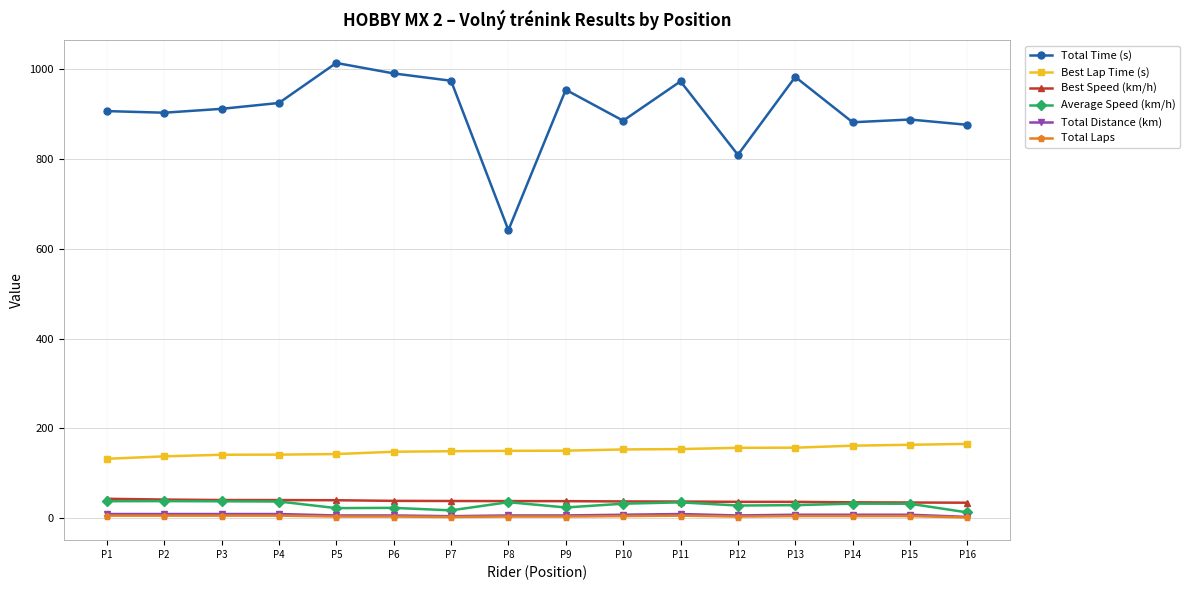

What is the sum of all Total Distance (km) values?

120.0